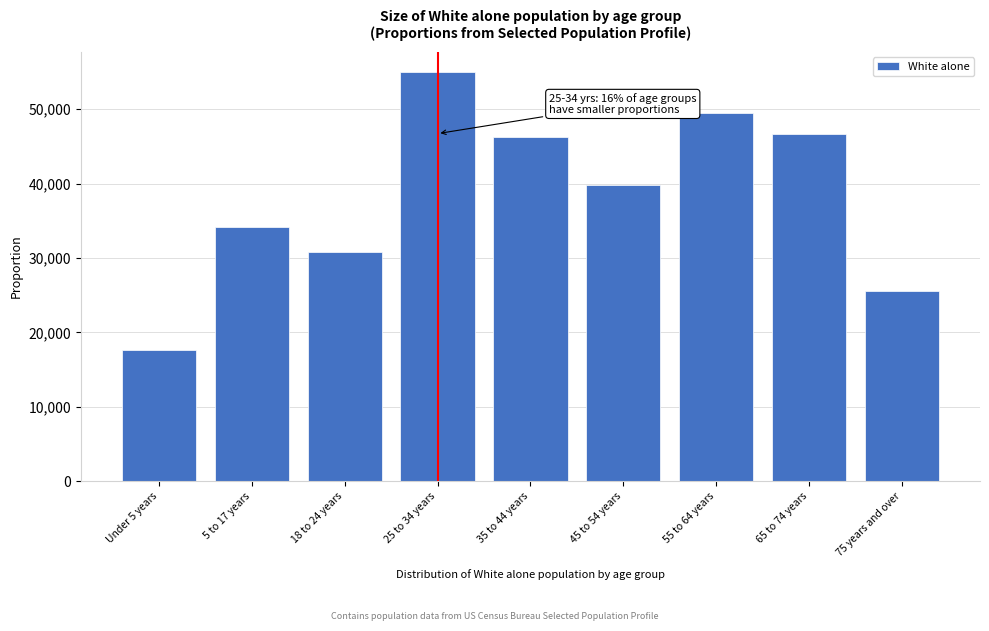

Reading left to right, what are all the values shown in this chart?

Under 5 years=17628	5 to 17 years=34220	18 to 24 years=30763	25 to 34 years=54959	35 to 44 years=46317	45 to 54 years=39750	55 to 64 years=49428	65 to 74 years=46663	75 years and over=25578